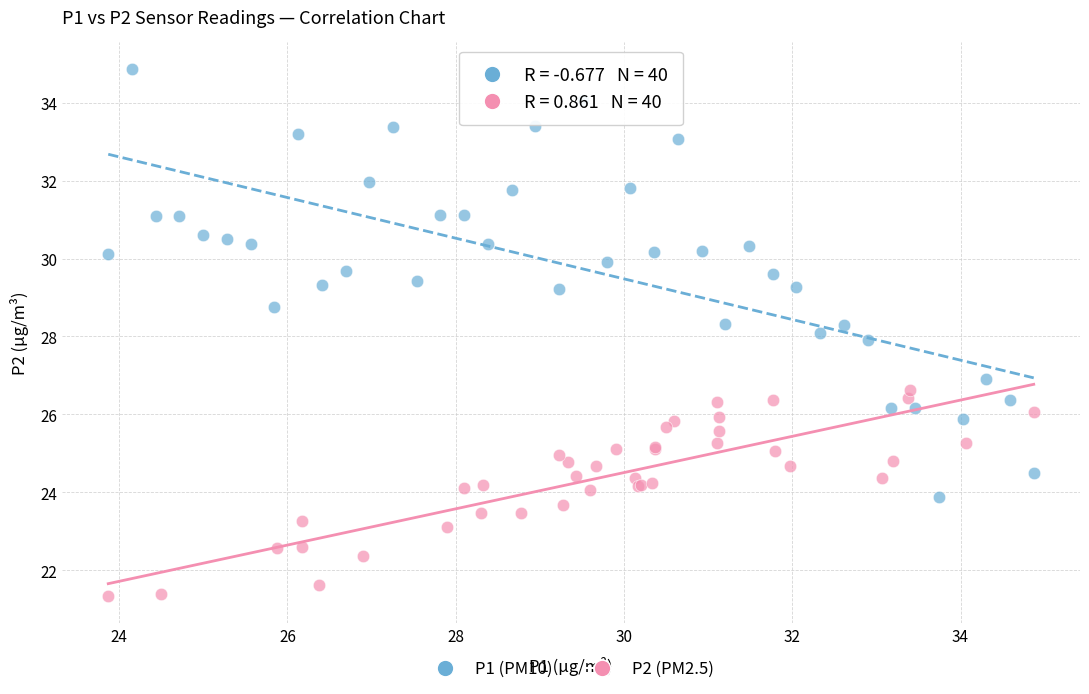

Which series reaches the maximum Y coordinate?

P1 (PM10)